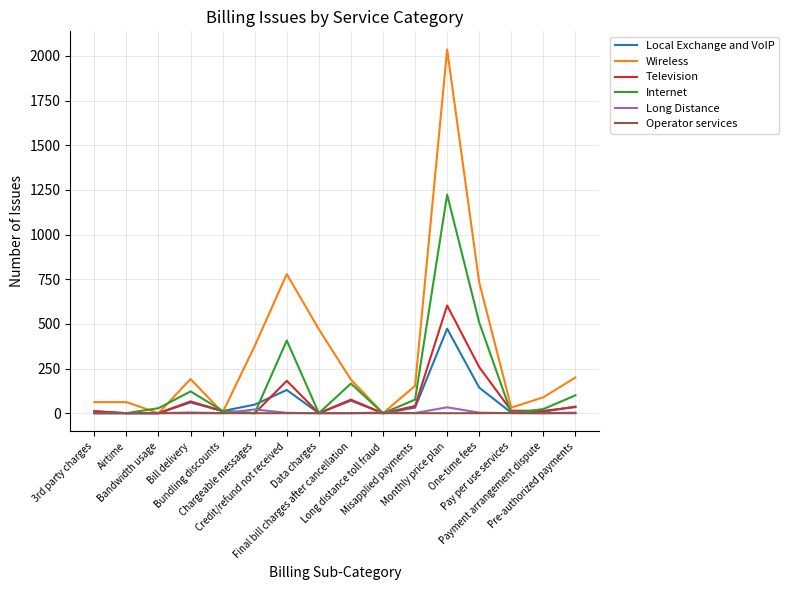

What is the difference between the maximum and second lowest values in the Television series?

603